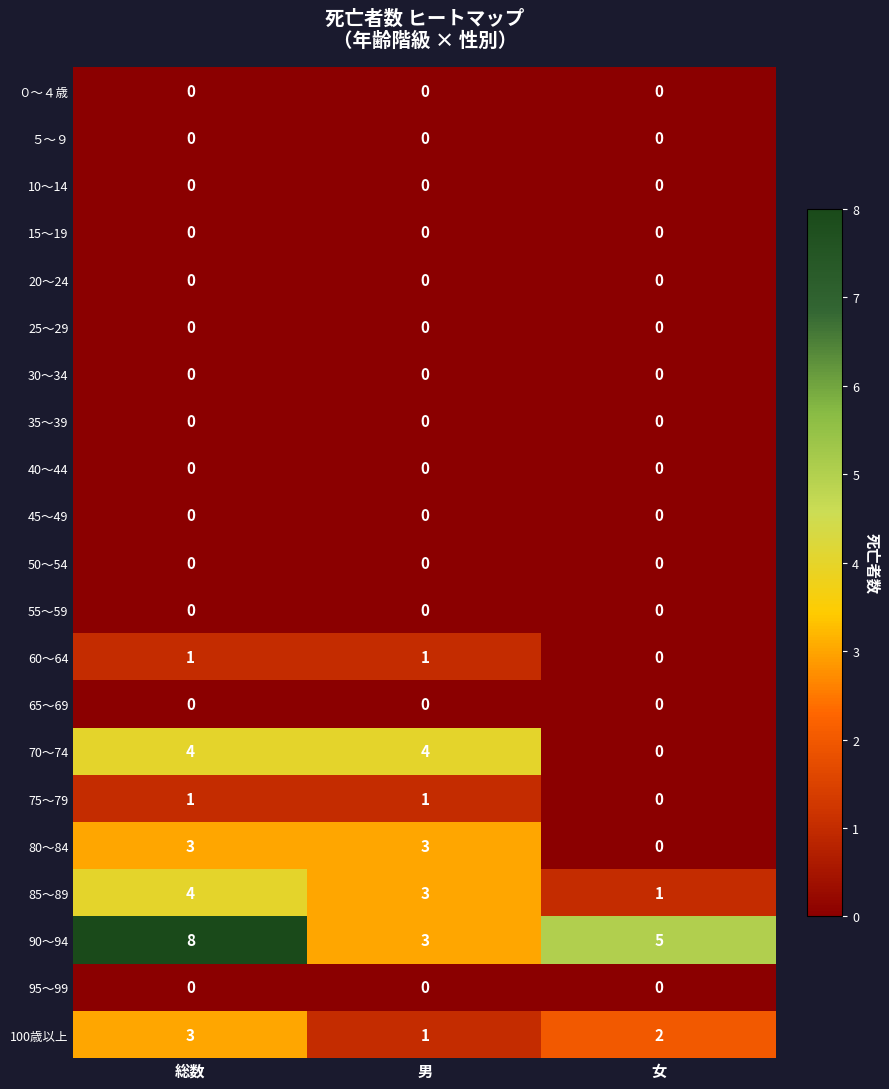

Which series changed the most between 総数 and 男?

90～94